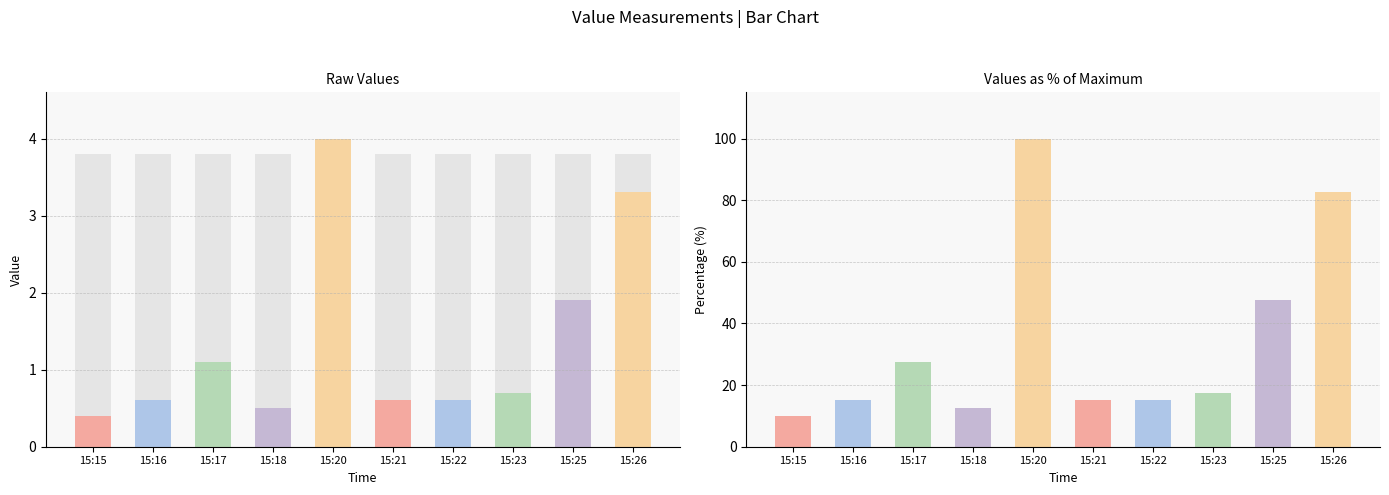

Which series has the largest range (max minus min)?

value %